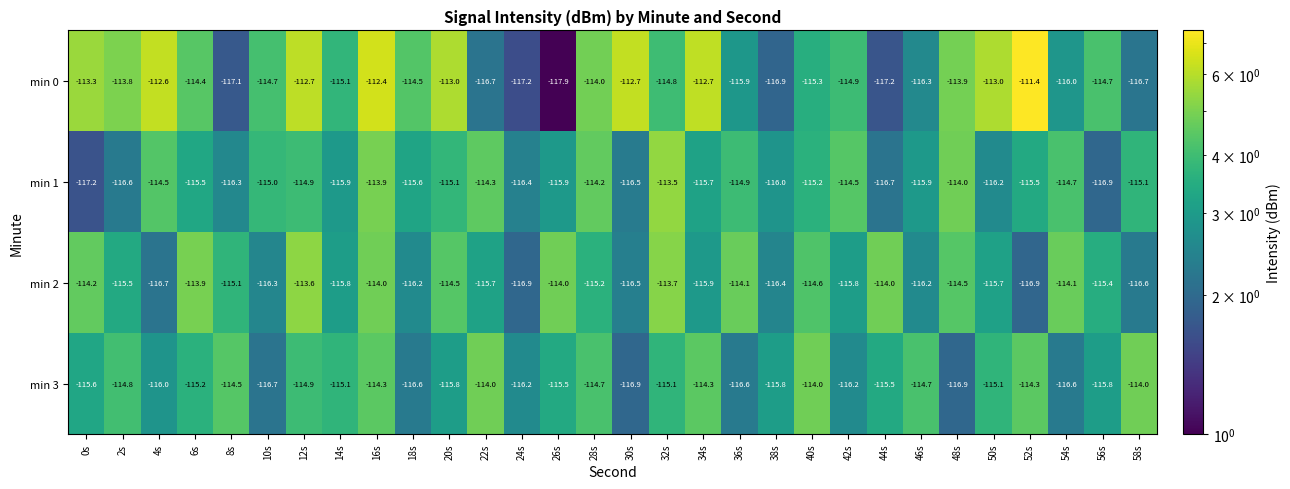

What is the total value across all series at 36s?

-461.5